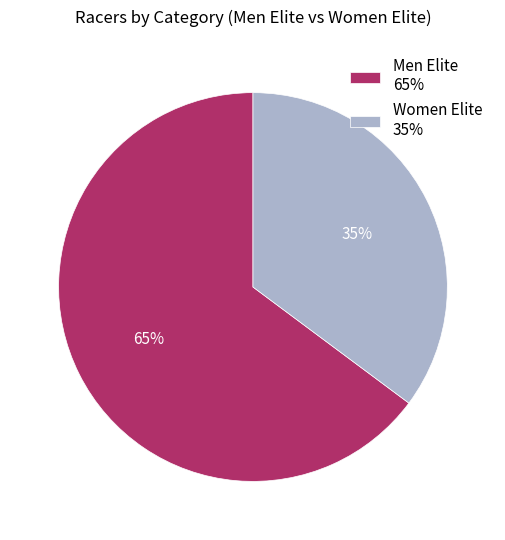

Is the sum of Women Elite and Men Elite greater than half?

Yes